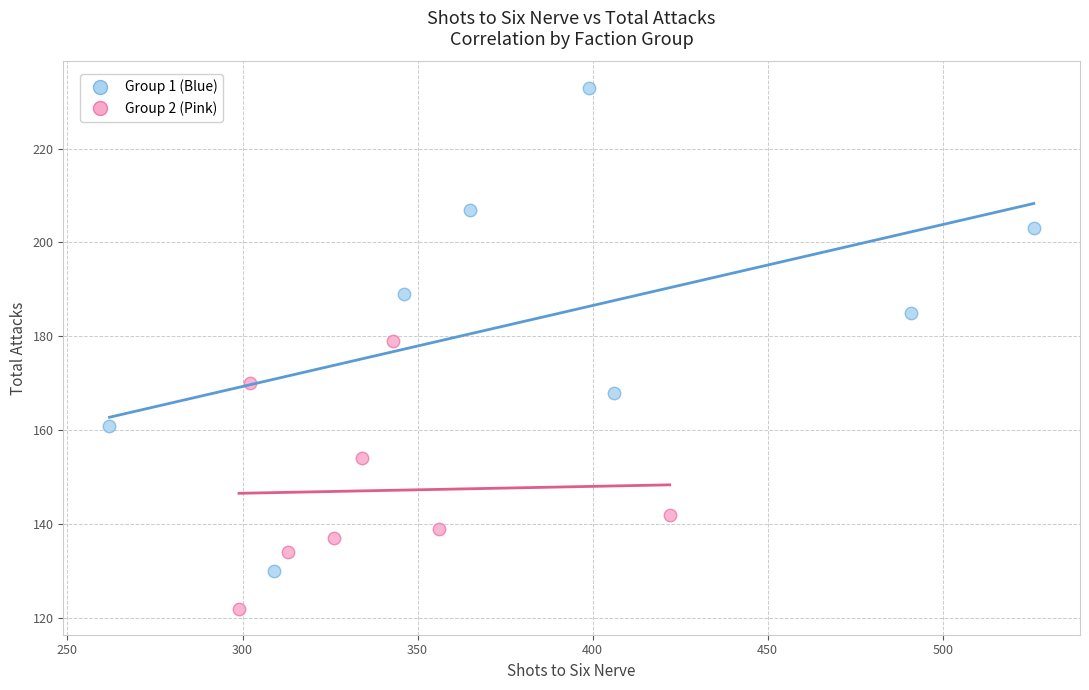

Which series has the widest spread of Y values?

Group 1 (Blue)